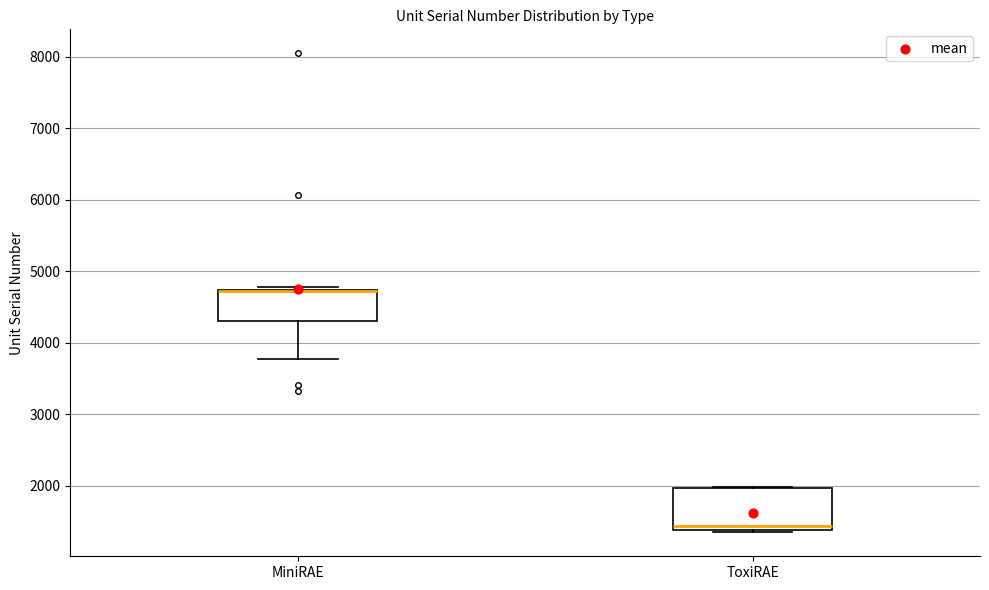

Comparing the boxes themselves (not the whiskers), which one is the tallest?

ToxiRAE